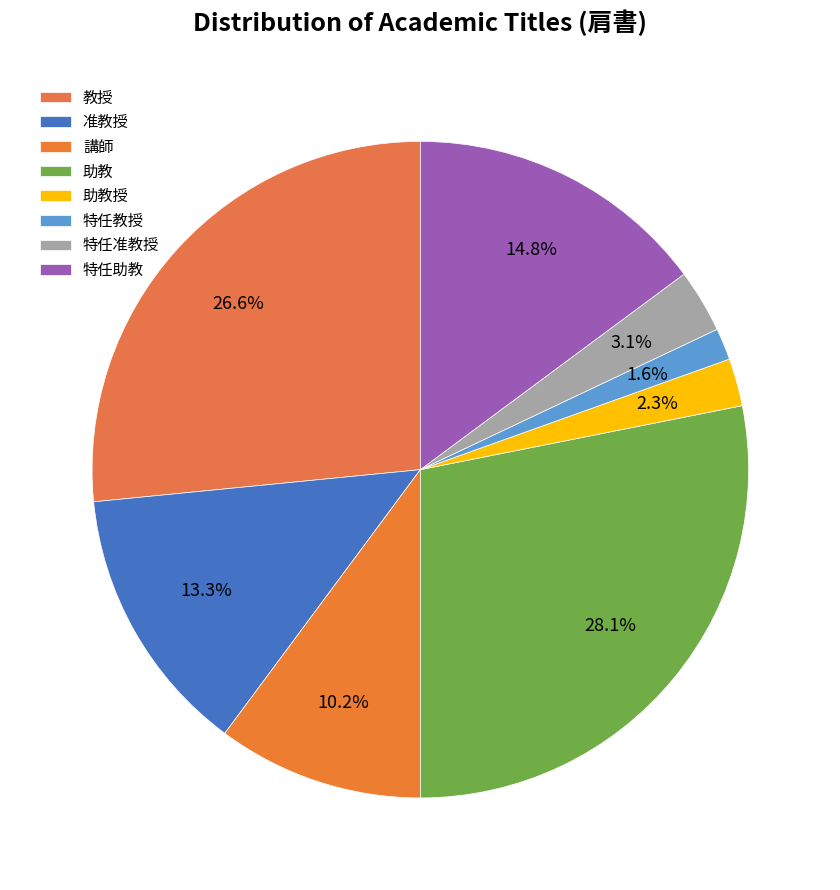

To the nearest percent, what is the difference between the 特任准教授 and 特任助教 slice percentages?

12%